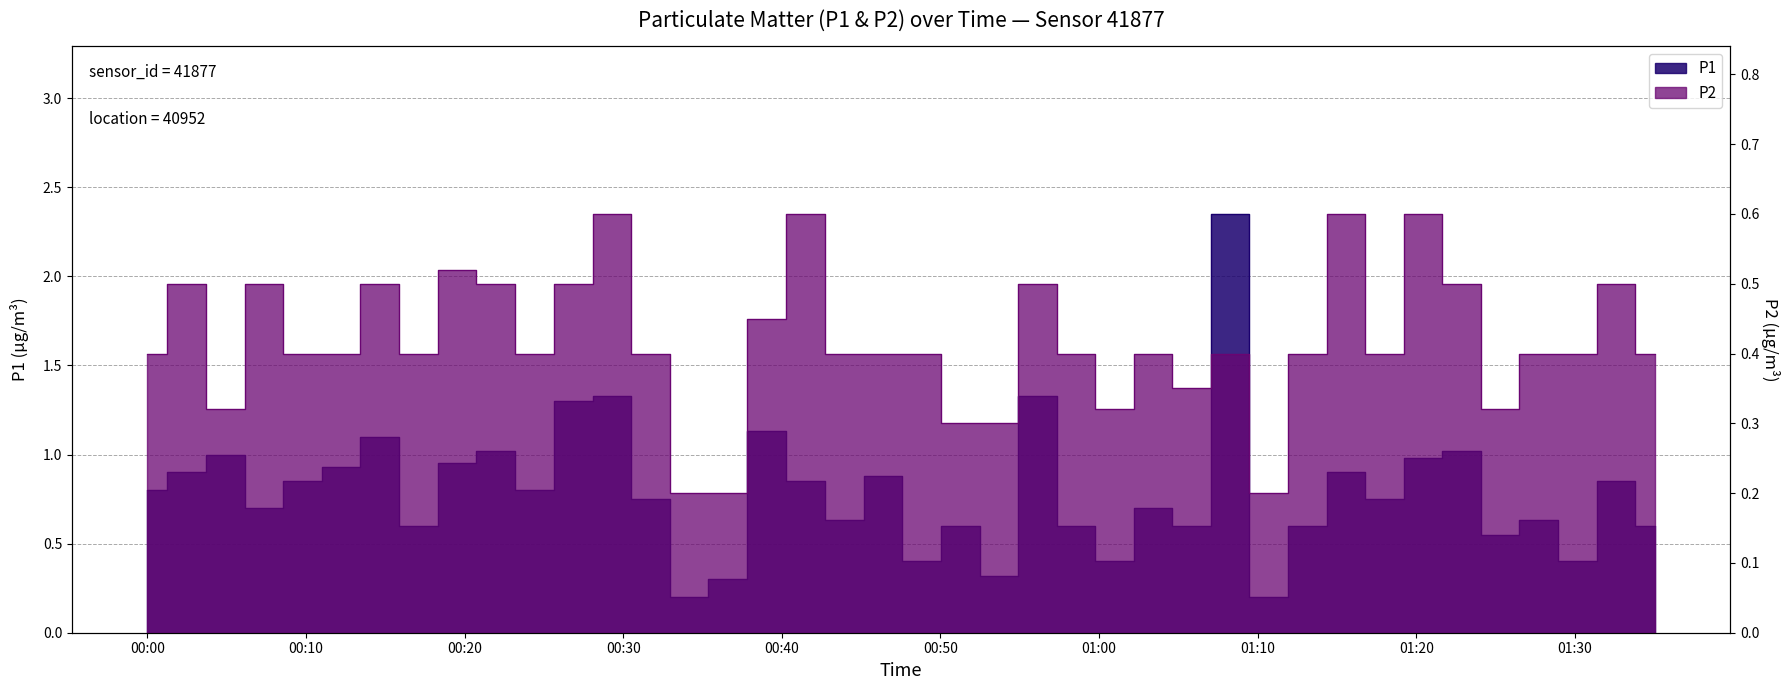

Which has a higher value, 2024-02-14T00:36:36 or 2024-02-14T01:30:09?

2024-02-14T01:30:09